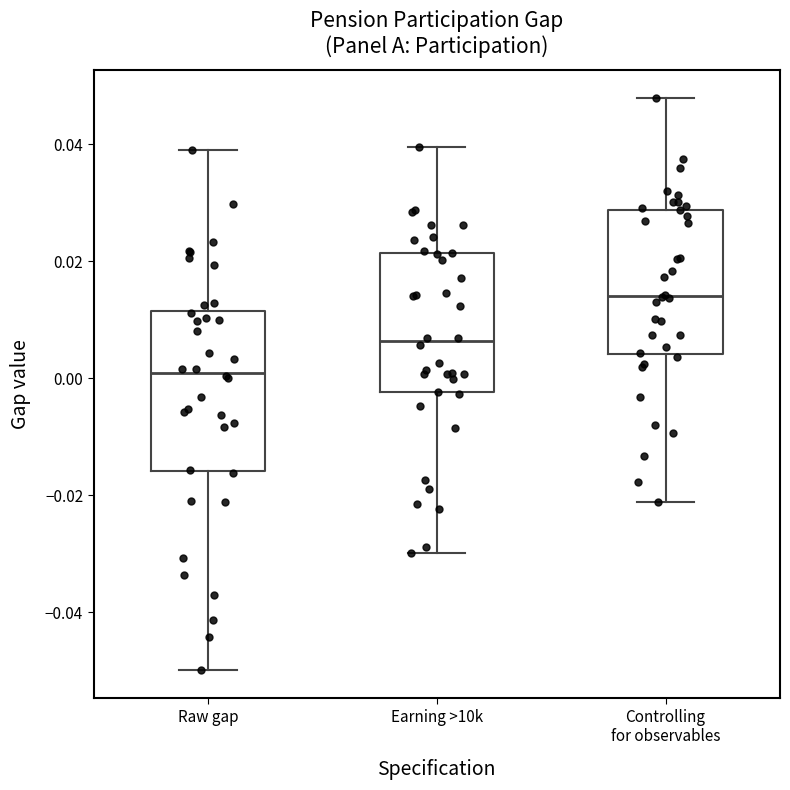

Which box's median line is the highest?

Controlling for observables